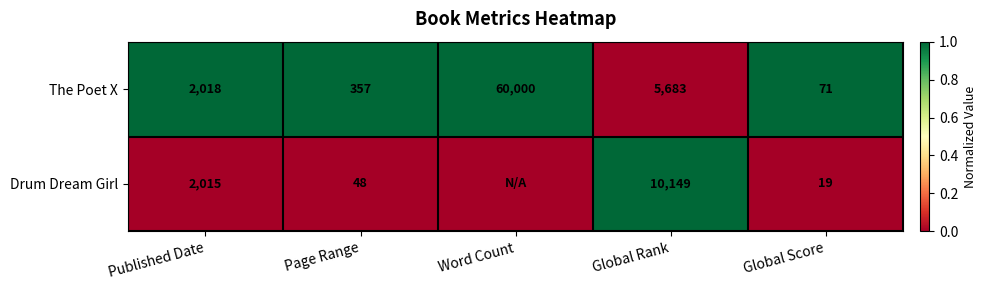

The The Poet X series shows 26688 at Word Count. True or false?

False